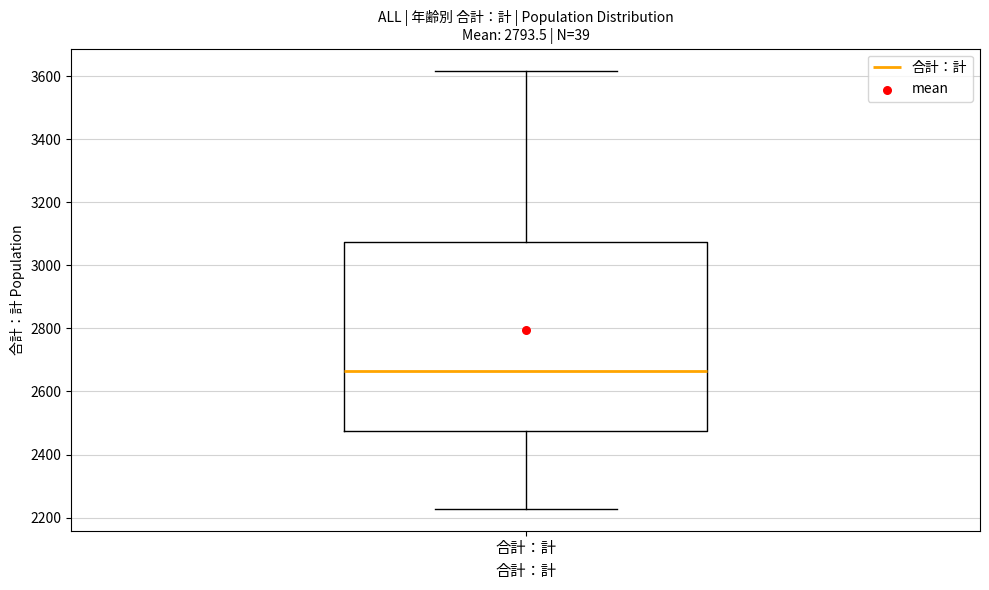

Where does the upper whisker of the box for 合計：計 end on the y-axis? The values are not printed on the chart, so give them approximately, as read against the axis.

3620